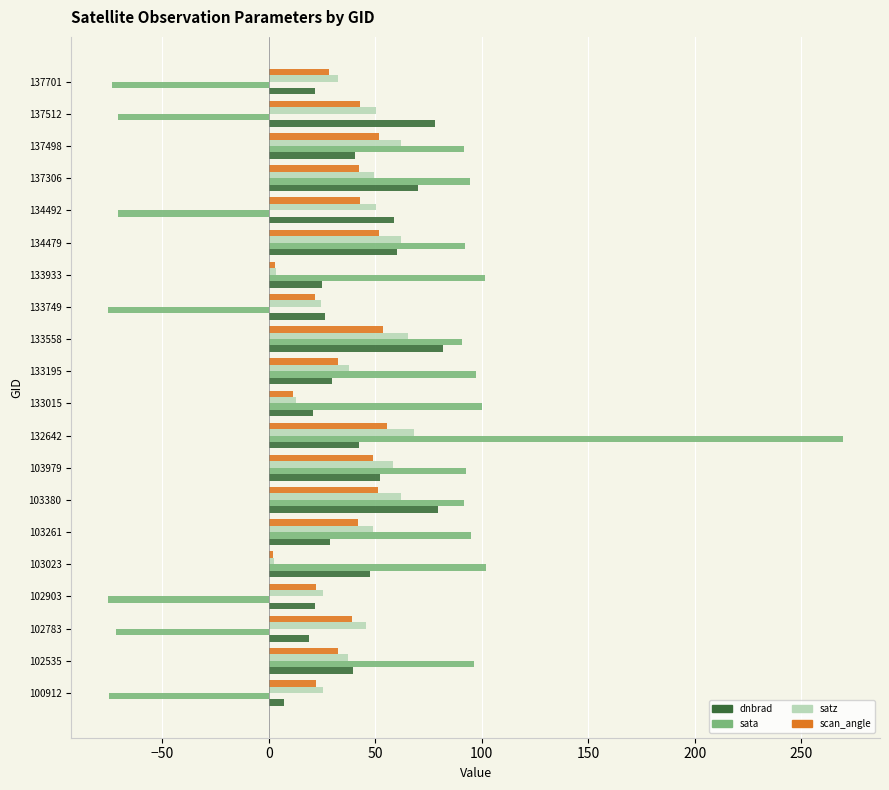

True or false: satz has a value of 13.0 at 103979.

False